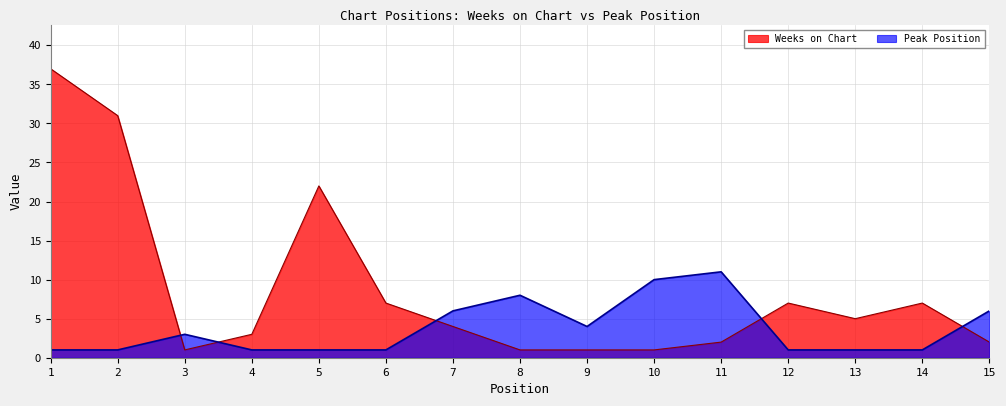

What is the difference between the maximum and second lowest values in the Weeks on Chart series?

36